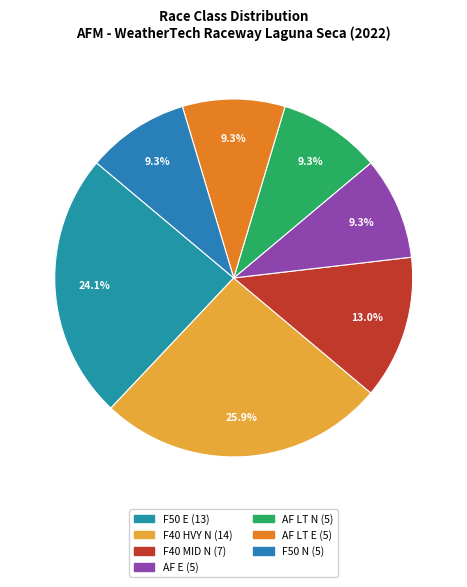

Between AF LT N and AF LT E, which is larger?

AF LT N